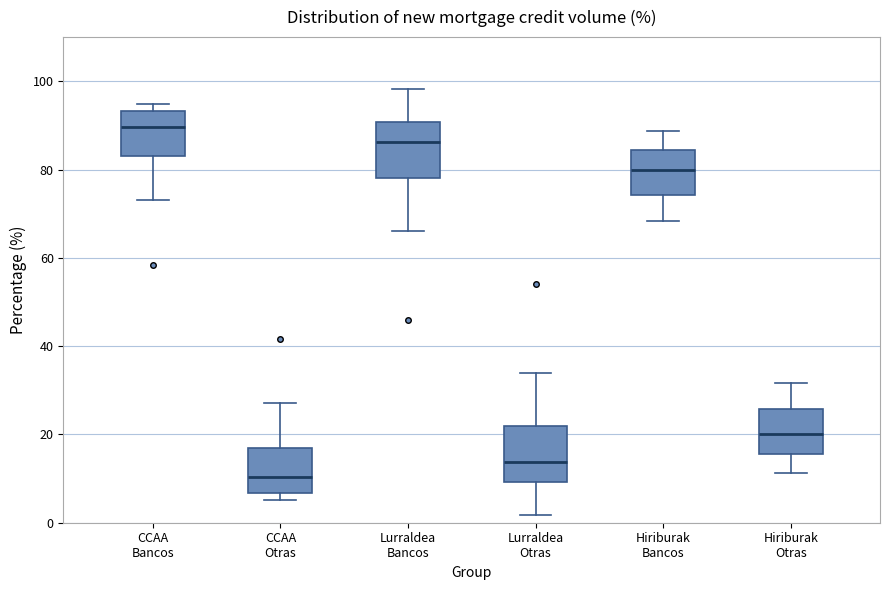

Which box has the highest median line?

CCAA Bancos